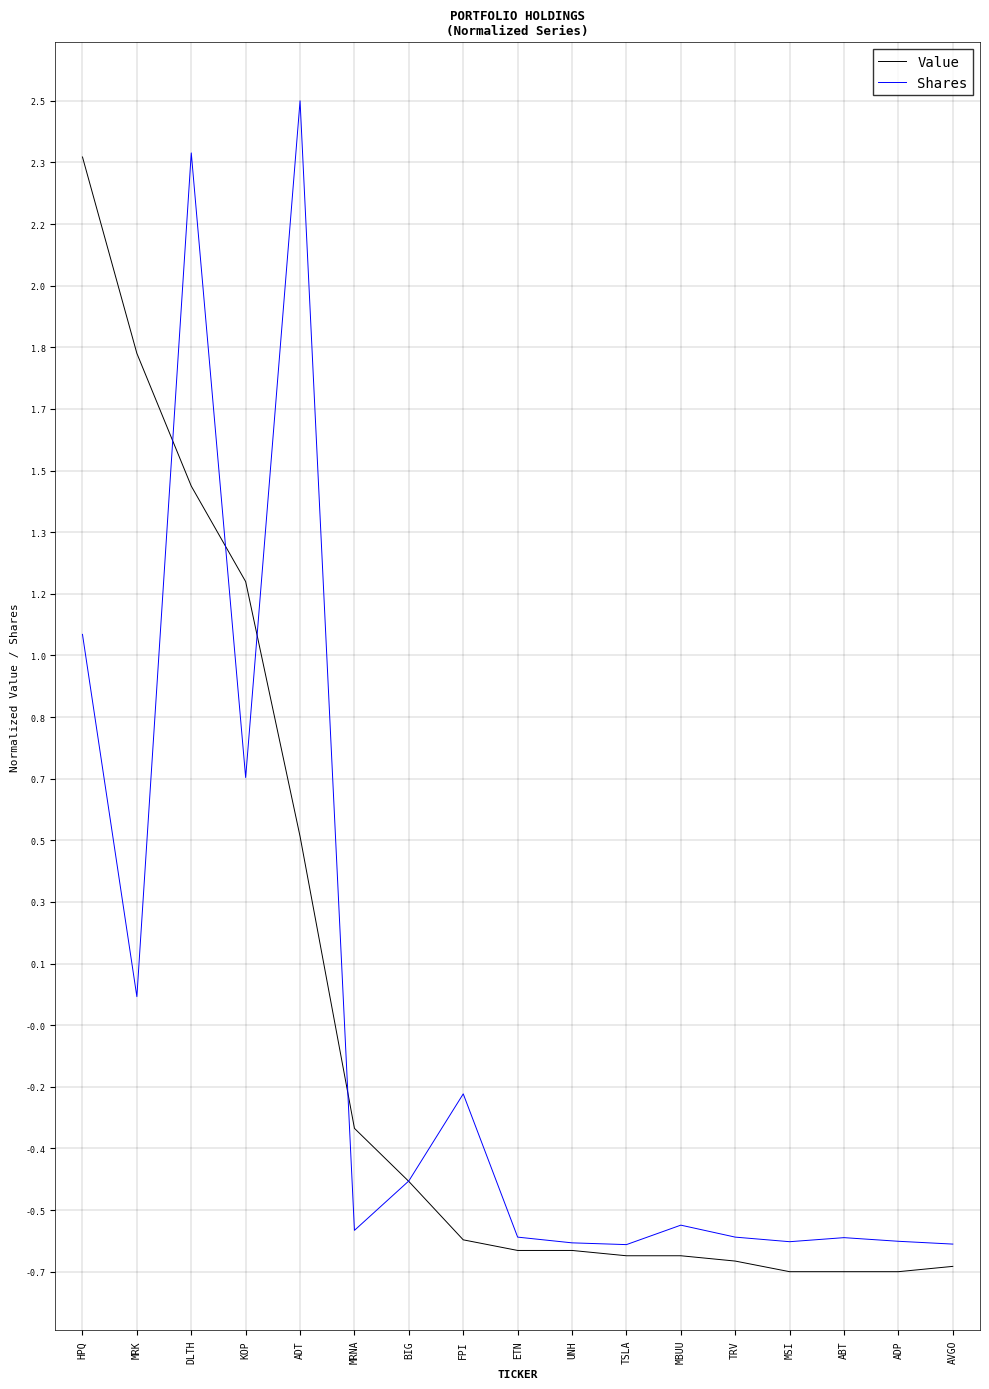

What are all the series names shown in the legend?

Value, Shares